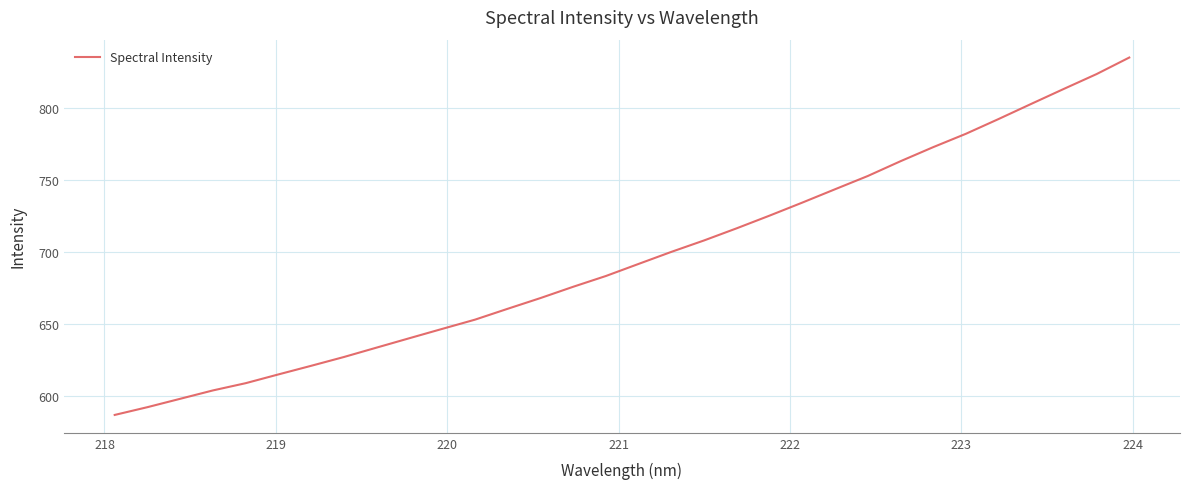

What is the difference between the maximum and minimum values?

248.5